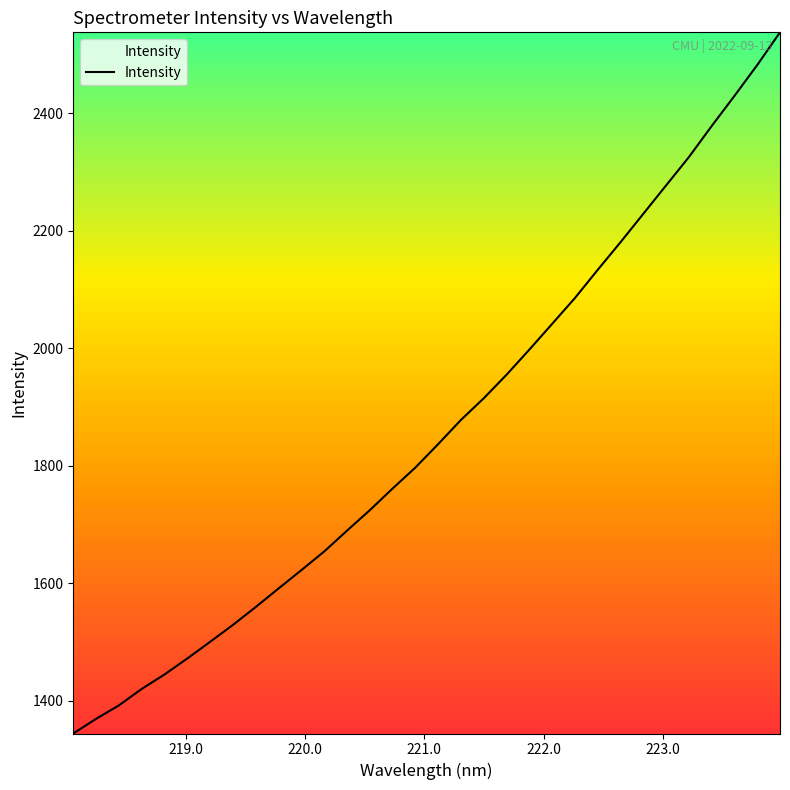

What is the greatest value displayed?

2538.1